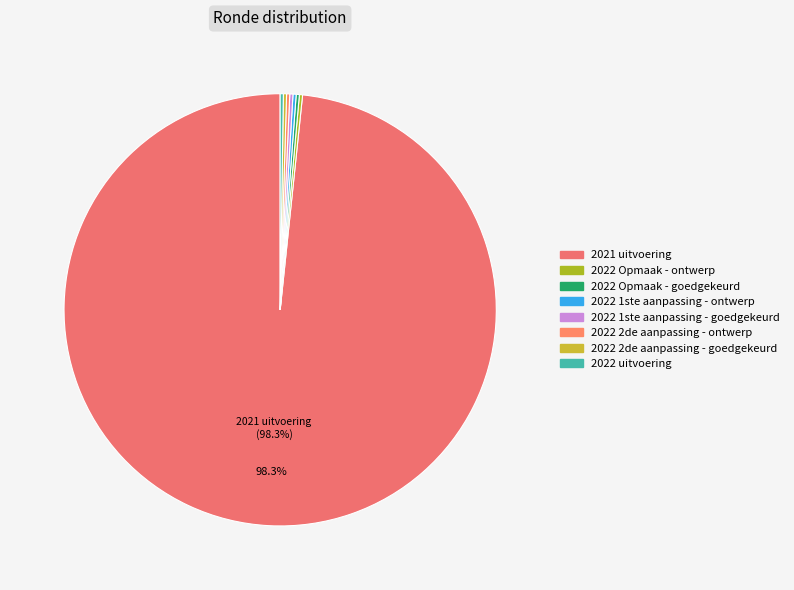

Count the number of slices in the pie.

8